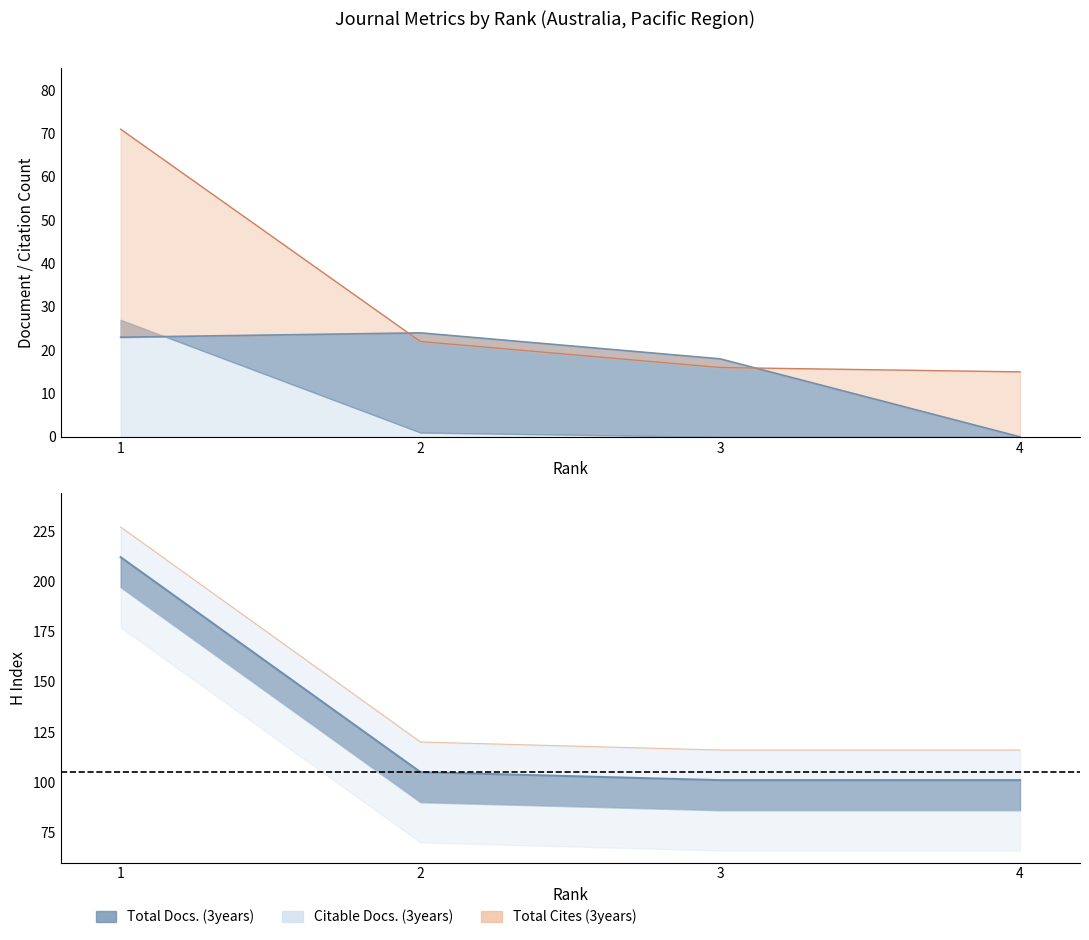

At which label does H index first exceed 120?

1